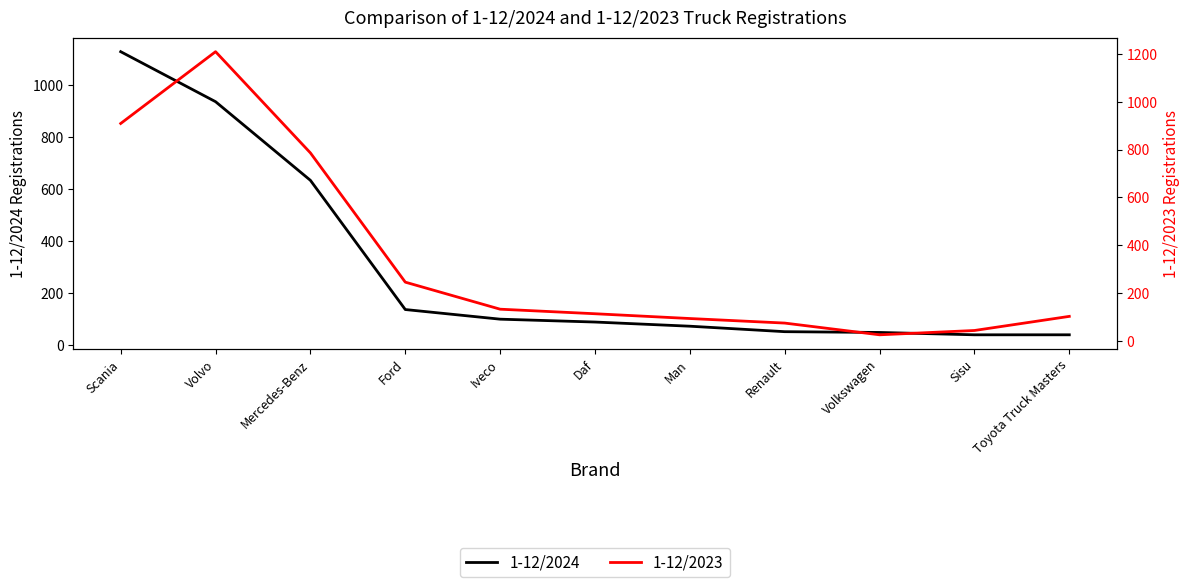

Reading left to right, list all the values displayed in this chart.

1-12/2024: 1128	936	634	138	101	90	74	53	50	41	41
1-12/2023: 909	1209	786	246	133	114	94	75	26	44	103